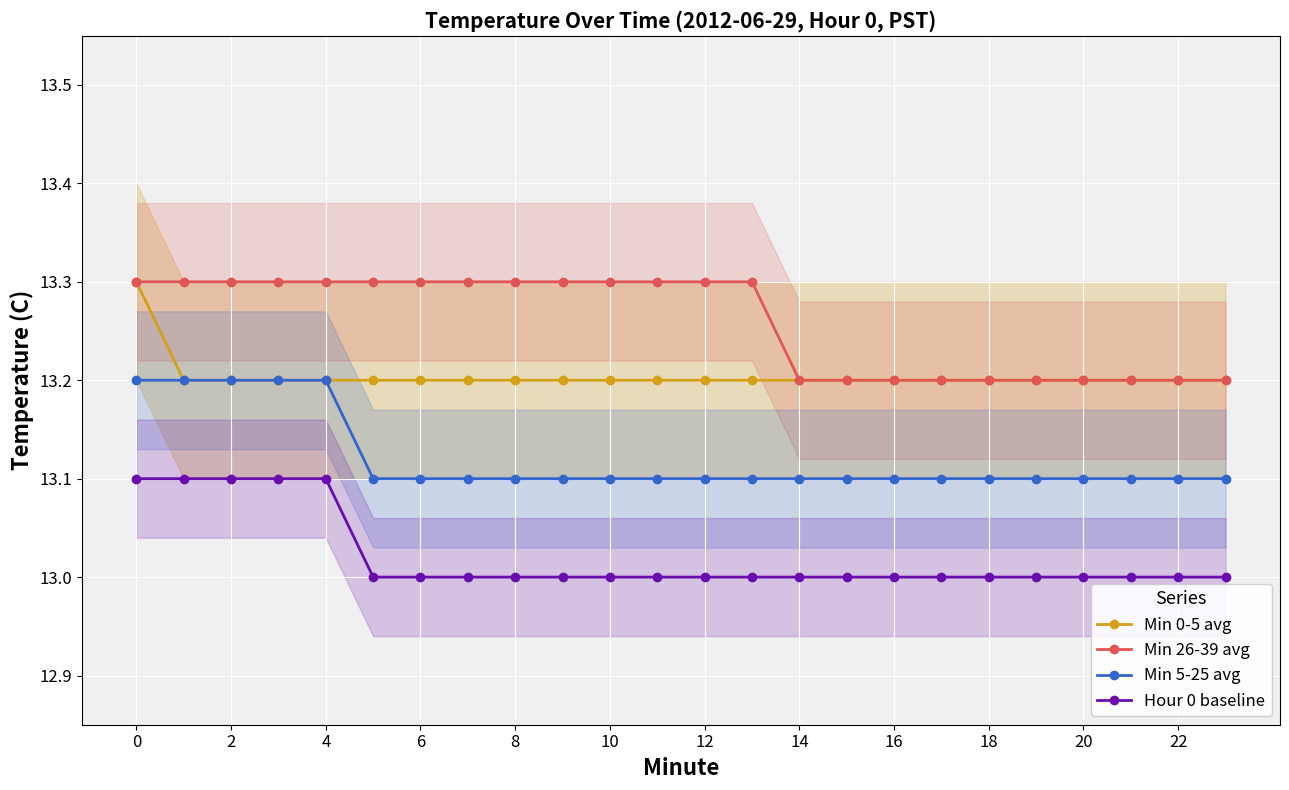

What is the sum of the Min 26-39 avg values at 16 and 6?

26.5